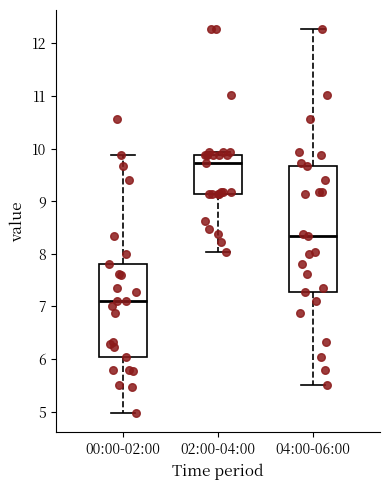

Which box's median line is the lowest?

00:00-02:00